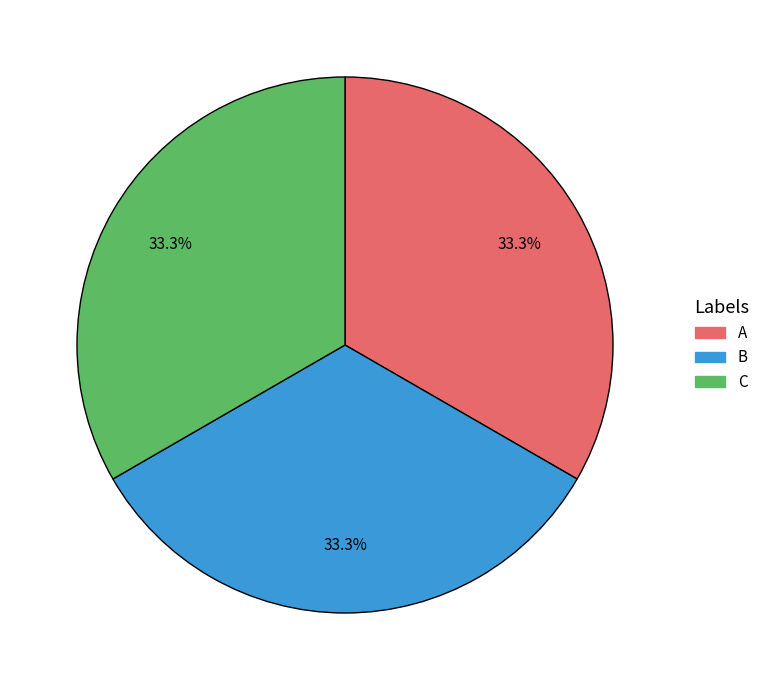

To the nearest percent, what percentage of the pie is B?

33%